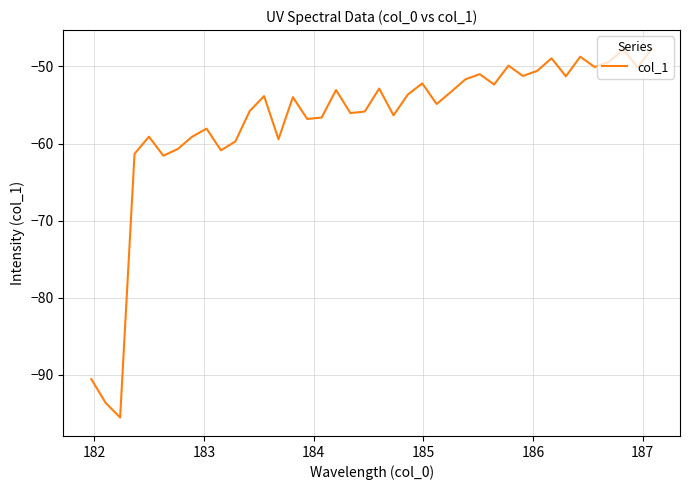

What is the difference between the maximum and minimum values?

47.9